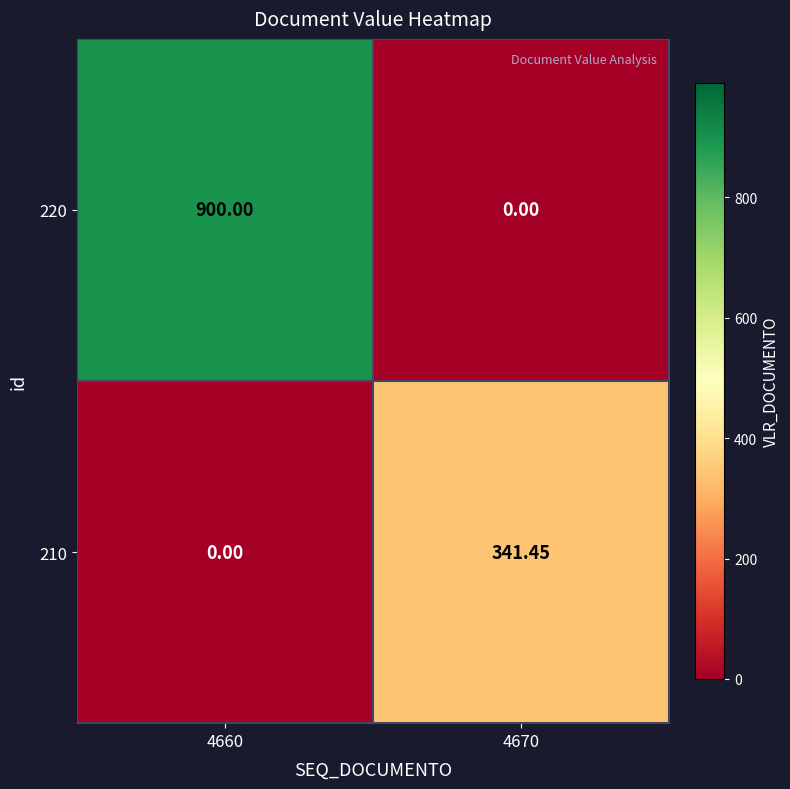

Is the value of 220 at 4660 greater than the value of 210 at 4660?

Yes